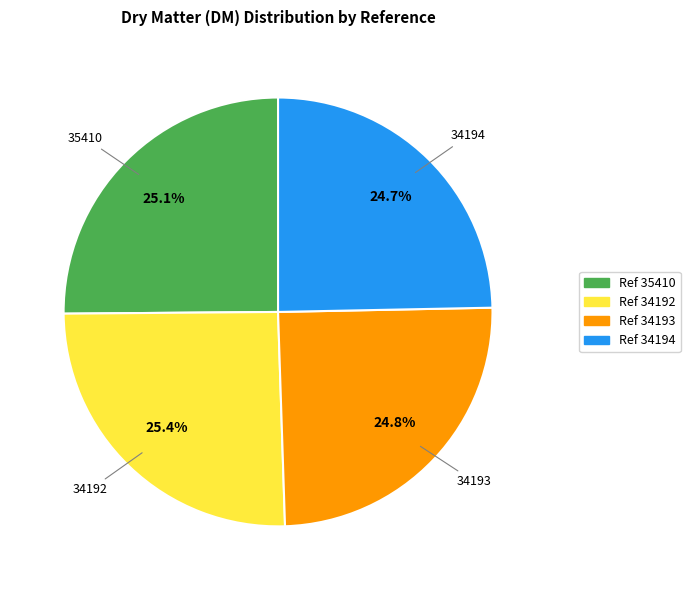

Is there a majority slice in this chart?

No